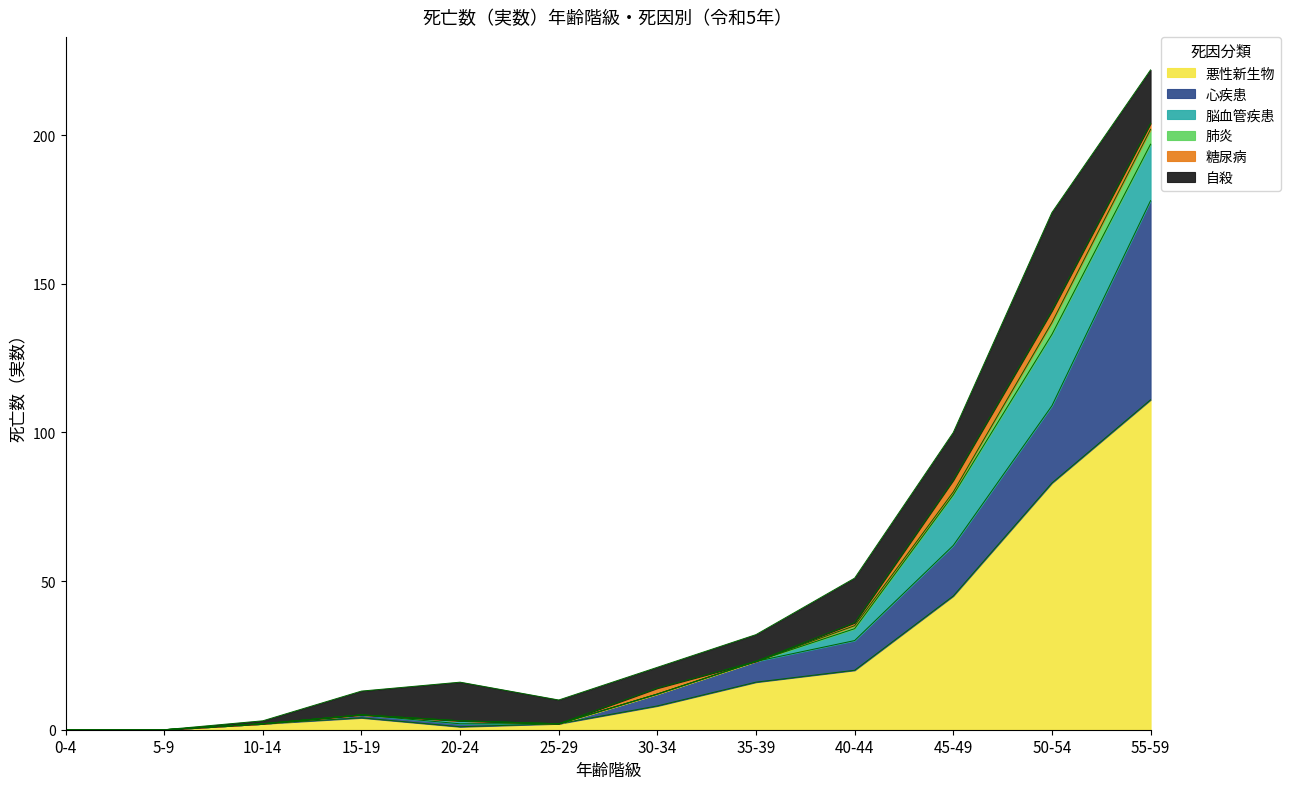

What is the average value of the 糖尿病 series?

1